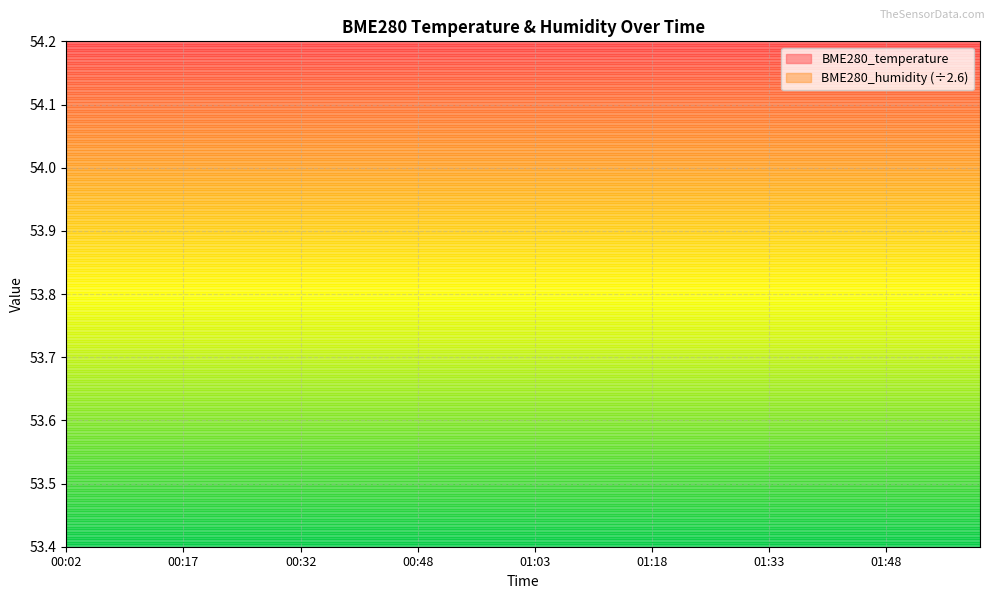

Which series has the largest total across all categories?

BME280_temperature